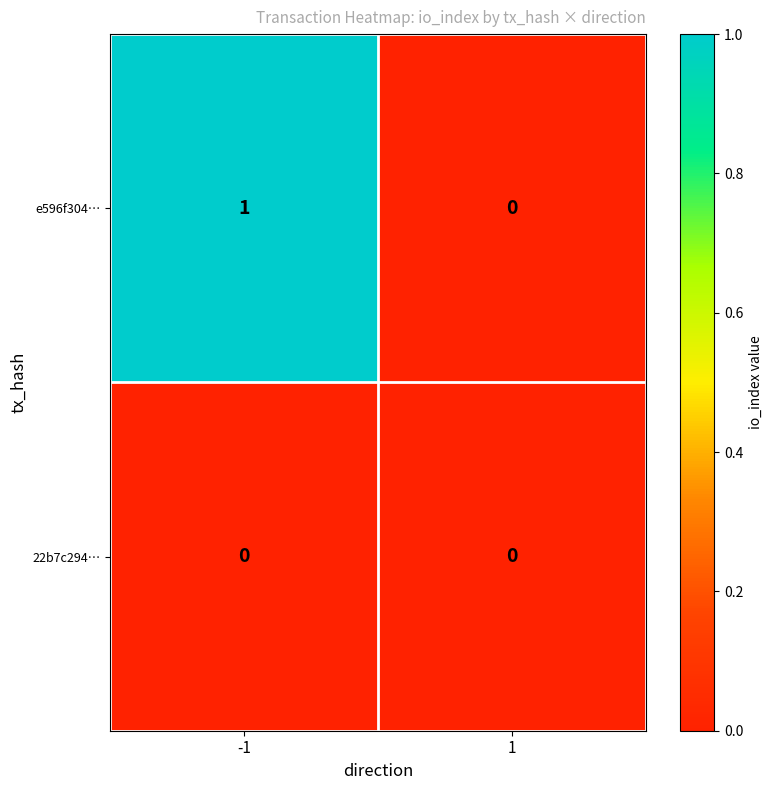

How many series are shown in this chart?

2